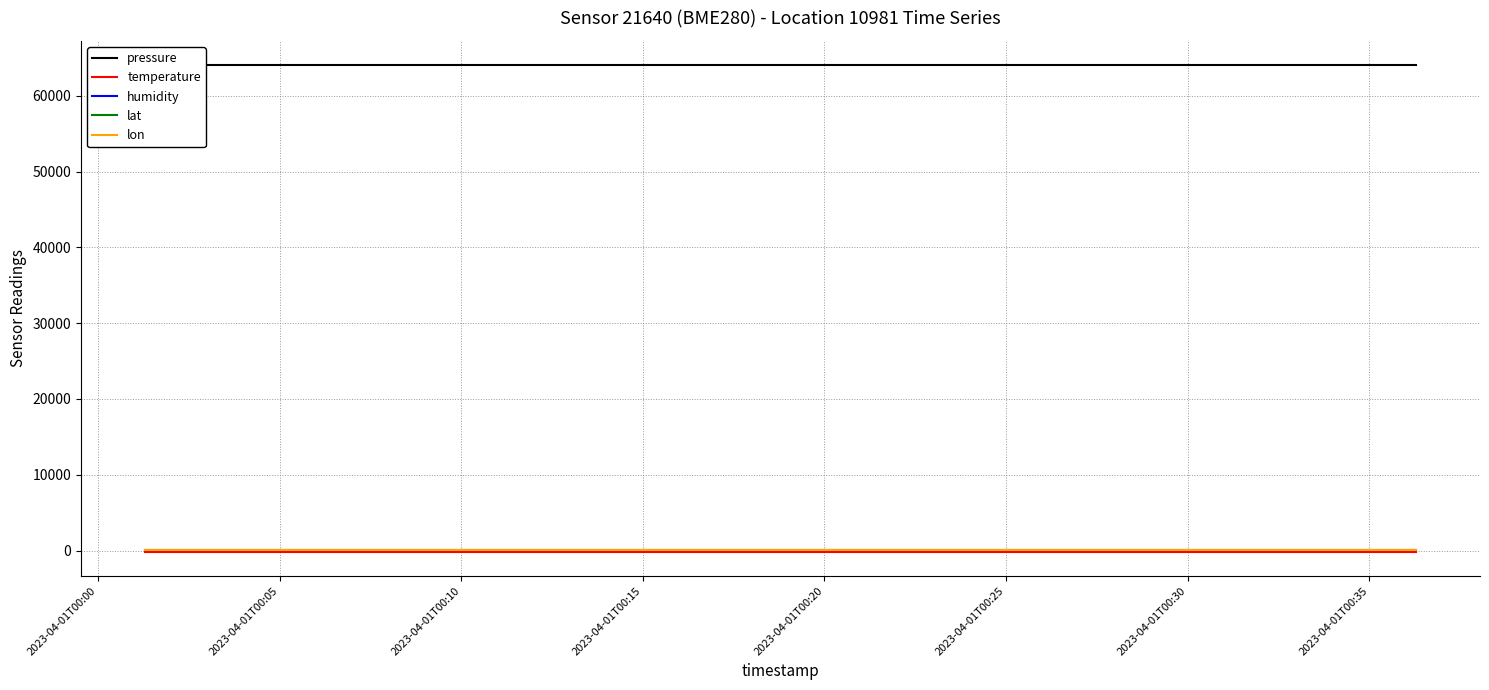

What is the total value across all series at 2023-04-01T00:05?

64058.9